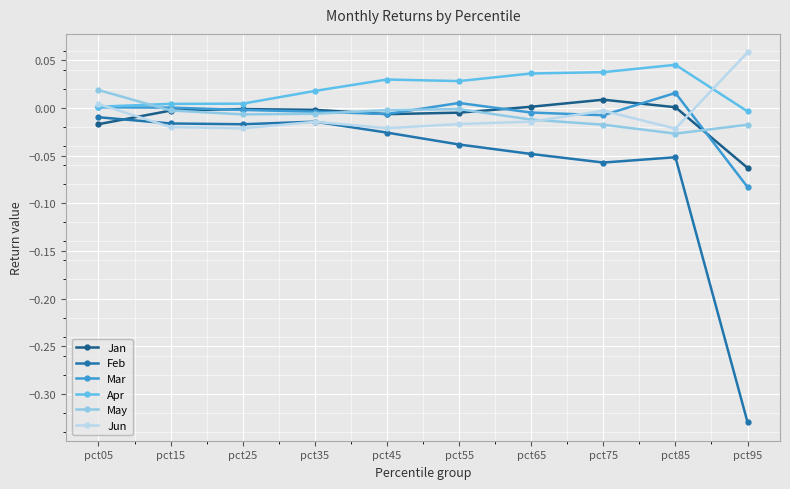

Between pct15 and pct95, which series saw the biggest shift?

Feb